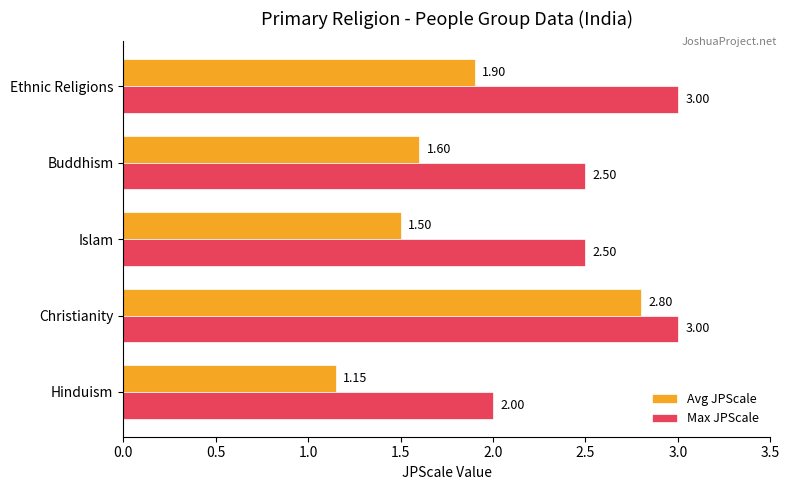

Rank the series by their maximum value, from lowest to highest.

Avg JPScale, Max JPScale